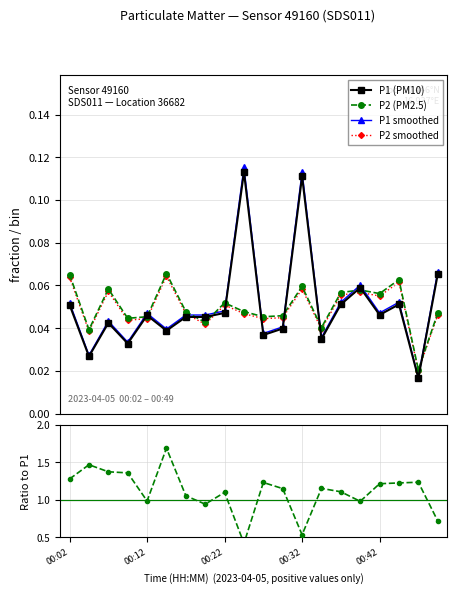

True or false: P2 smoothed has more than 0 points higher than both neighbors.

True